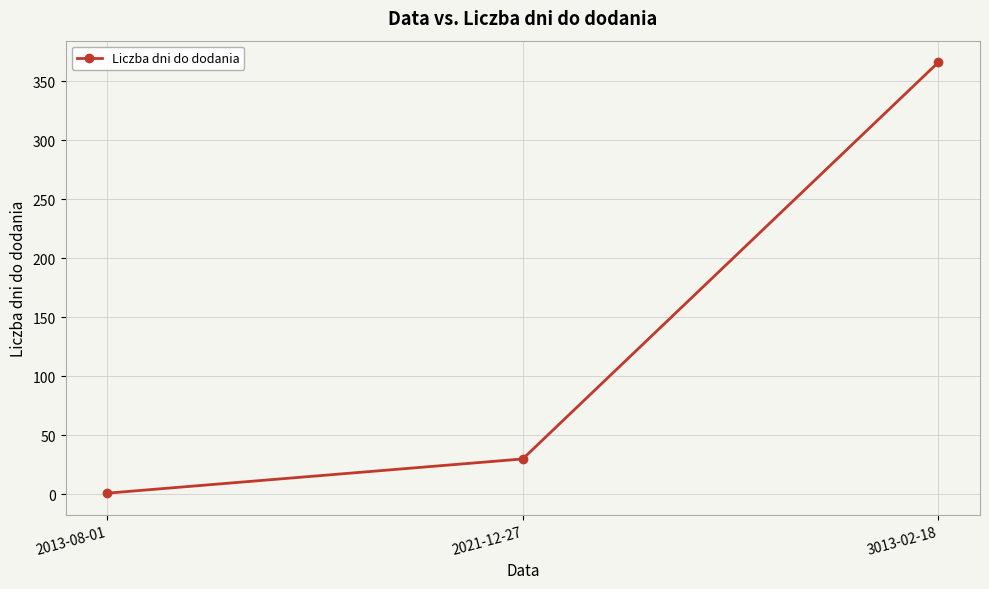

What position from the left is 2013-08-01?

1